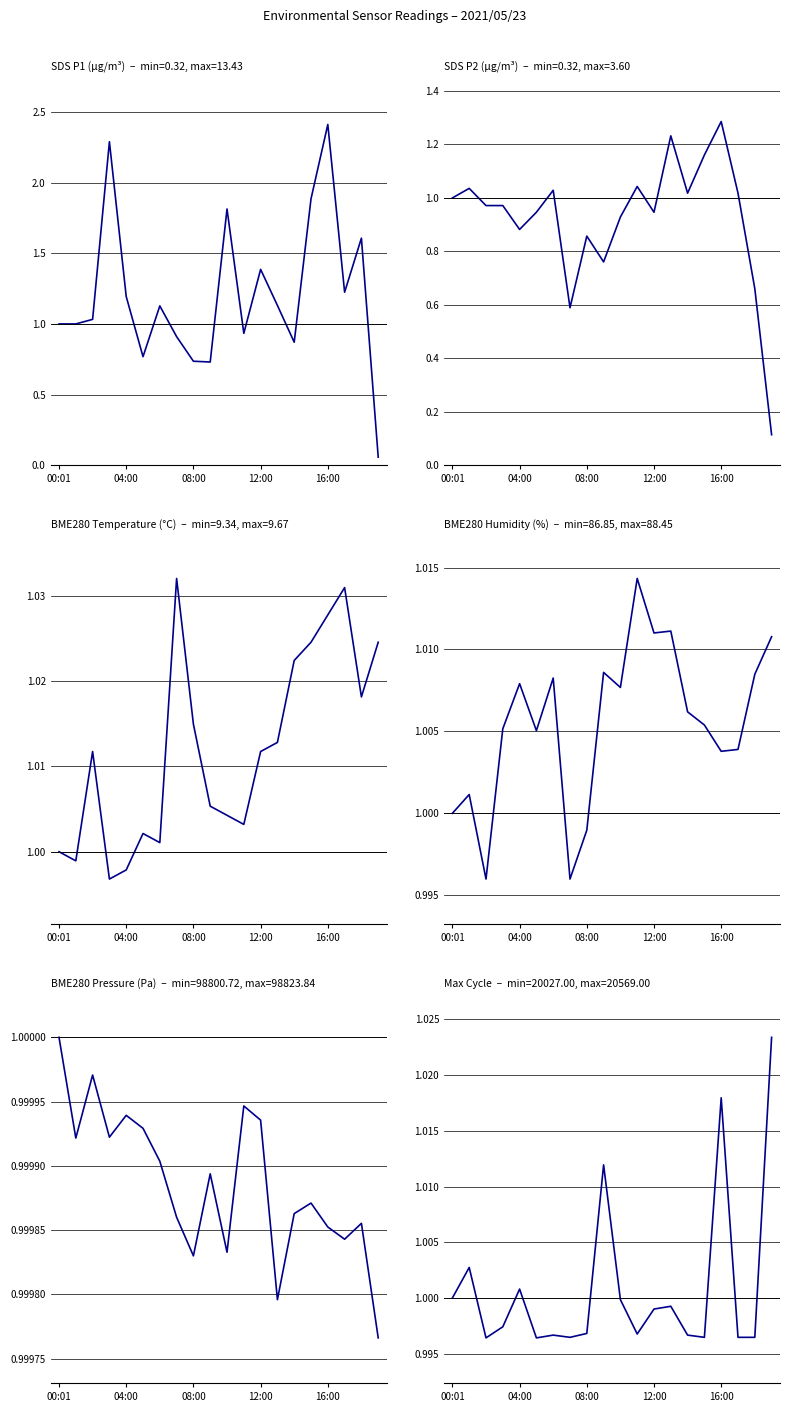

What is the label of the 3rd point from the left?

08:00